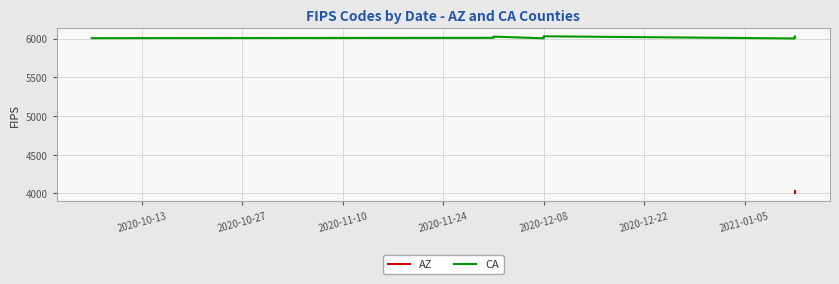

True or false: CA and AZ intersect in this chart.

False